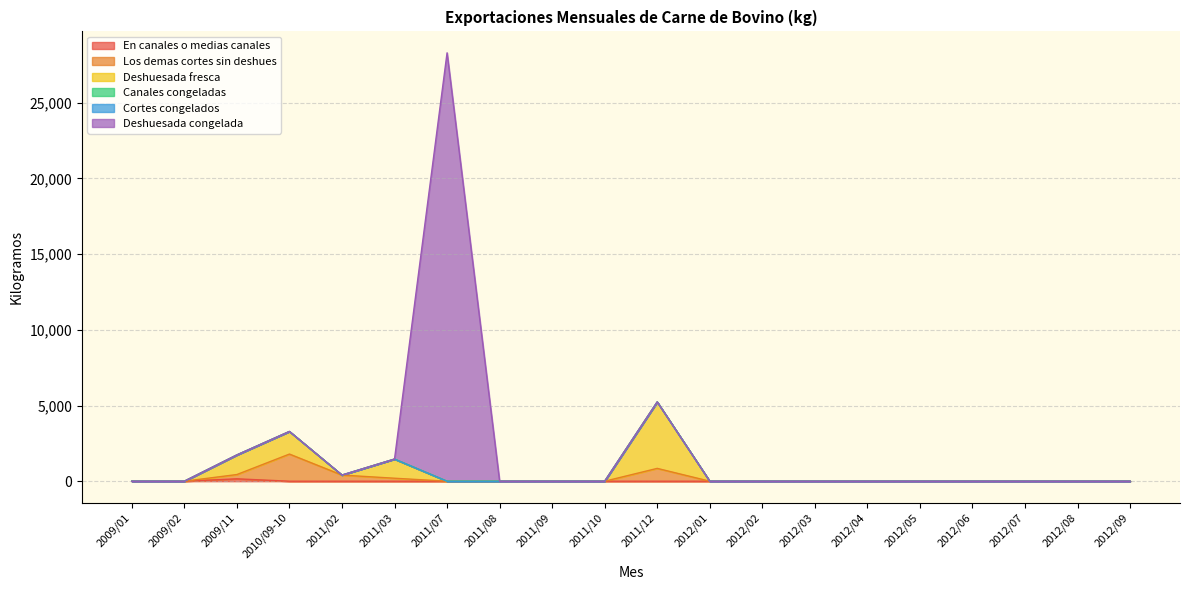

Reading left to right, list all the values displayed in this chart.

En canales o medias canales: 2009/01=0.0	2009/02=0.0	2009/11=158.3	2010/09-10=0.0	2011/02=0.0	2011/03=0.0	2011/07=0.0	2011/08=0.0	2011/09=0.0	2011/10=0.0	2011/12=0.0	2012/01=0.0	2012/02=0.0	2012/03=0.0	2012/04=0.0	2012/05=0.0	2012/06=0.0	2012/07=0.0	2012/08=0.0	2012/09=0.0
Los demas cortes sin deshues: 2009/01=0.0	2009/02=0.0	2009/11=282.9	2010/09-10=1793.0	2011/02=405.7	2011/03=197.3	2011/07=0.0	2011/08=0.0	2011/09=0.0	2011/10=0.0	2011/12=847.6	2012/01=0.0	2012/02=0.0	2012/03=0.0	2012/04=0.0	2012/05=0.0	2012/06=0.0	2012/07=0.0	2012/08=0.0	2012/09=0.0
Deshuesada fresca: 2009/01=0.0	2009/02=0.0	2009/11=1293.3	2010/09-10=1491.7	2011/02=0.0	2011/03=1264.6	2011/07=0.0	2011/08=0.0	2011/09=0.0	2011/10=0.0	2011/12=4387.4	2012/01=0.0	2012/02=0.0	2012/03=0.0	2012/04=0.0	2012/05=0.0	2012/06=0.0	2012/07=0.0	2012/08=0.0	2012/09=0.0
Canales congeladas: 2009/01=0.0	2009/02=0.0	2009/11=0.0	2010/09-10=0.0	2011/02=0.0	2011/03=0.0	2011/07=0.0	2011/08=0.0	2011/09=0.0	2011/10=0.0	2011/12=0.0	2012/01=0.0	2012/02=0.0	2012/03=0.0	2012/04=0.0	2012/05=0.0	2012/06=0.0	2012/07=0.0	2012/08=0.0	2012/09=0.0
Cortes congelados: 2009/01=0.0	2009/02=0.0	2009/11=0.0	2010/09-10=0.0	2011/02=0.0	2011/03=0.0	2011/07=0.0	2011/08=0.0	2011/09=0.0	2011/10=0.0	2011/12=0.0	2012/01=0.0	2012/02=0.0	2012/03=0.0	2012/04=0.0	2012/05=0.0	2012/06=0.0	2012/07=0.0	2012/08=0.0	2012/09=0.0
Deshuesada congelada: 2009/01=0.0	2009/02=0.0	2009/11=0.0	2010/09-10=0.0	2011/02=0.0	2011/03=0.0	2011/07=28290.4	2011/08=0.0	2011/09=0.0	2011/10=0.0	2011/12=0.0	2012/01=0.0	2012/02=0.0	2012/03=0.0	2012/04=0.0	2012/05=0.0	2012/06=0.0	2012/07=0.0	2012/08=0.0	2012/09=0.0